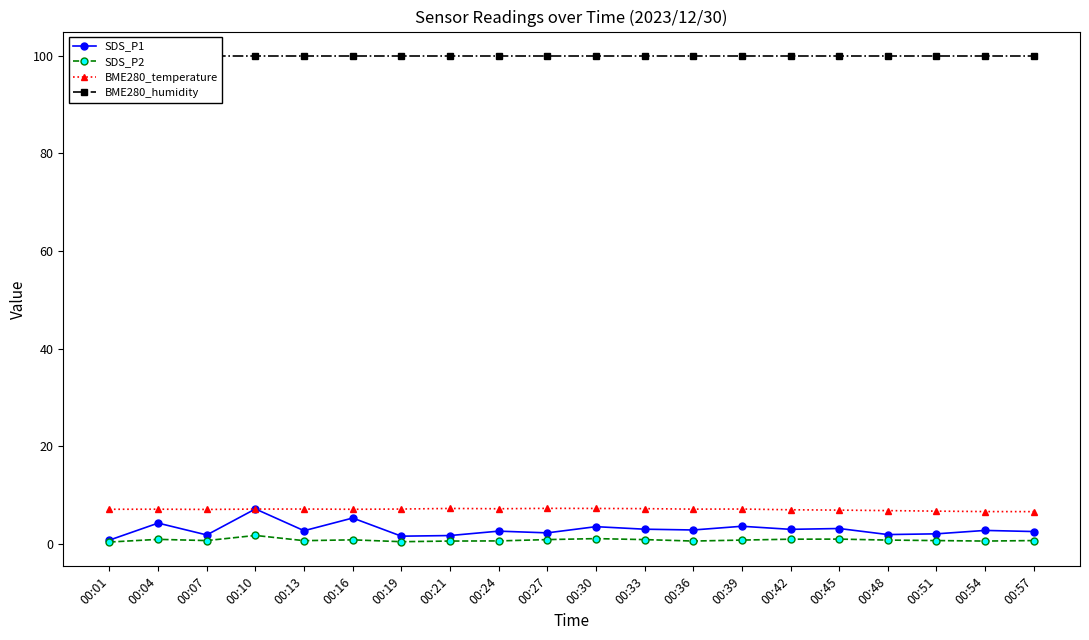

What is the difference between the second highest and minimum values in the BME280_temperature series?

0.7